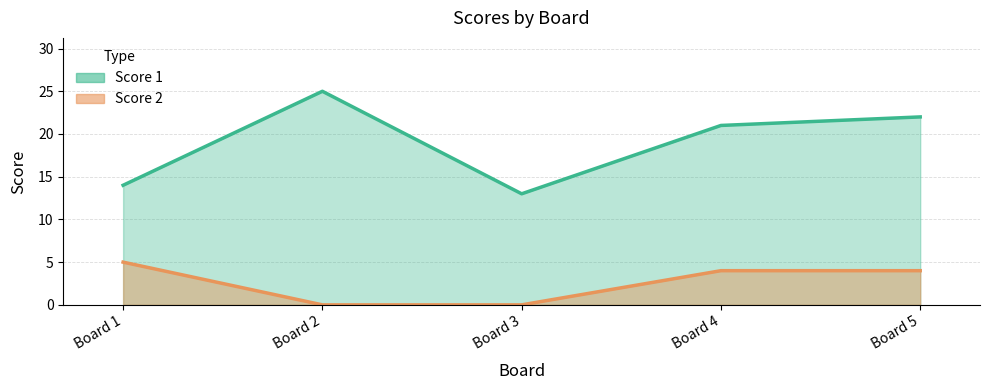

Reading left to right, list all the values displayed in this chart.

Score 1: 14	25	13	21	22
Score 2: 5	0	0	4	4